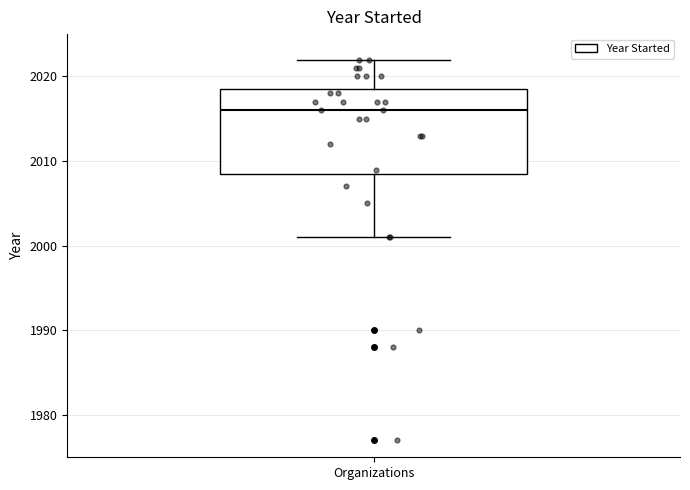

Where is the upper edge of the box for Organizations on the y-axis? The values are not printed on the chart, so give them approximately, as read against the axis.

2019